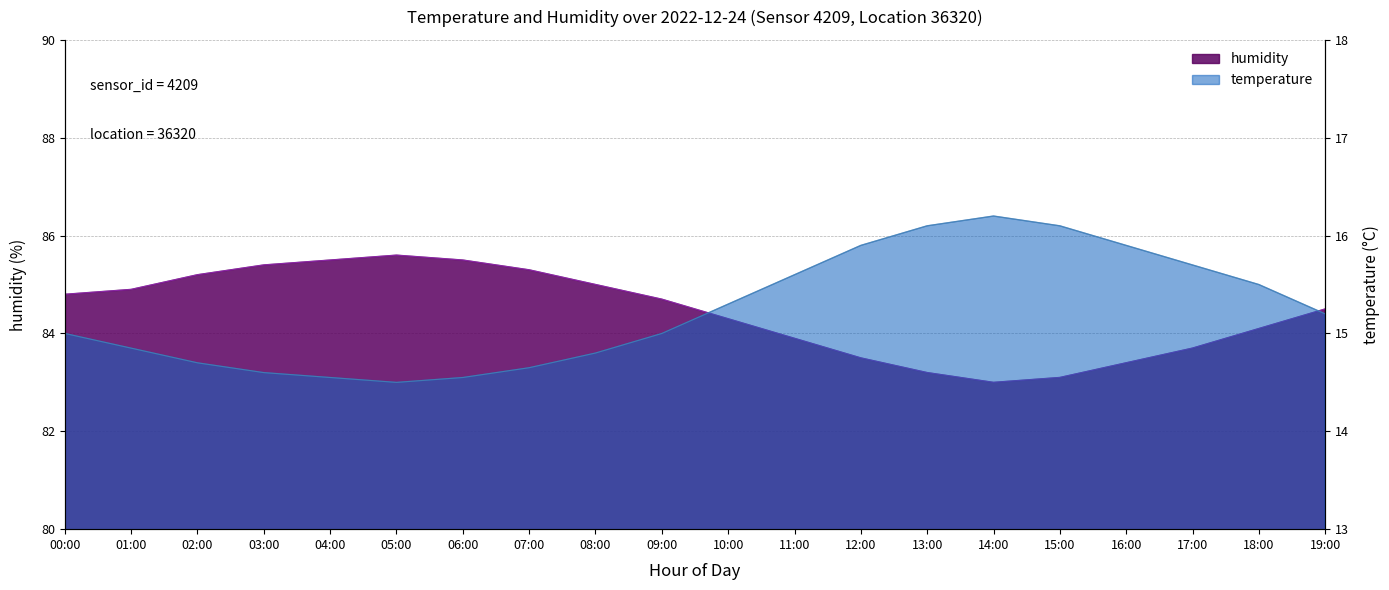

What is the spread (max minus min) of values at 08:00?

70.2